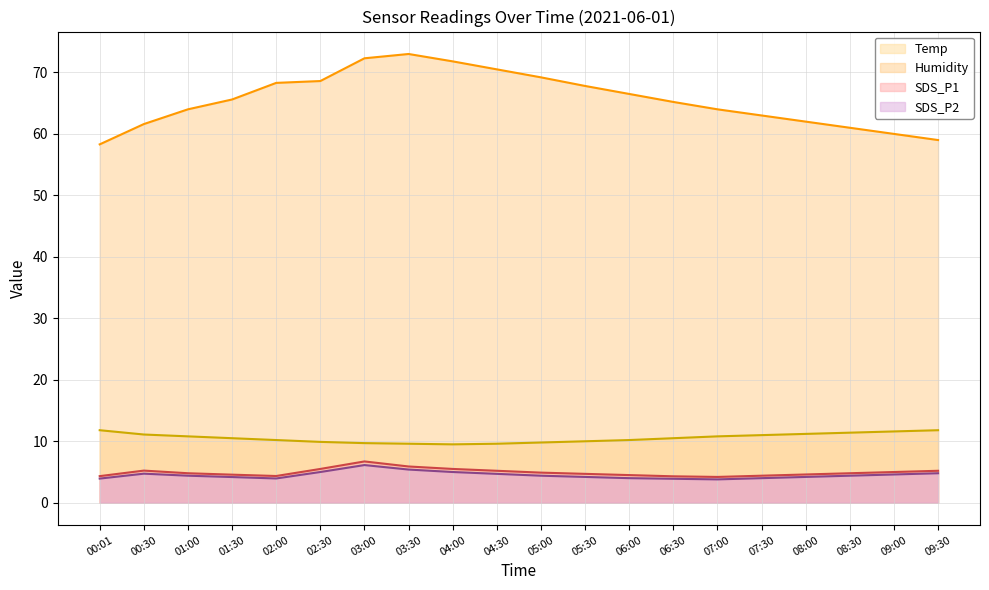

What position from the right is 05:00?

10